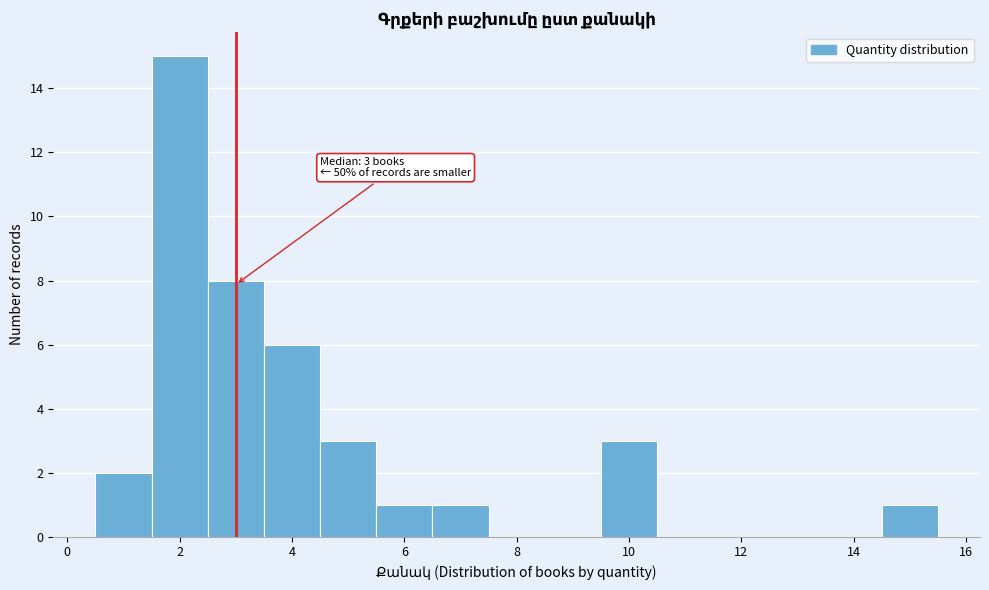

Over which range of the x-axis is the bar tallest?

1.5 to 2.5